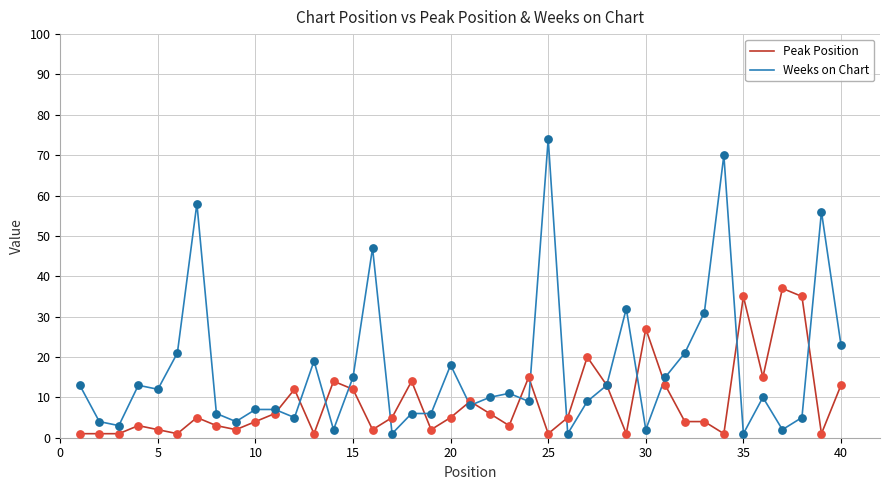

Which series has the largest total across all categories?

Weeks on Chart